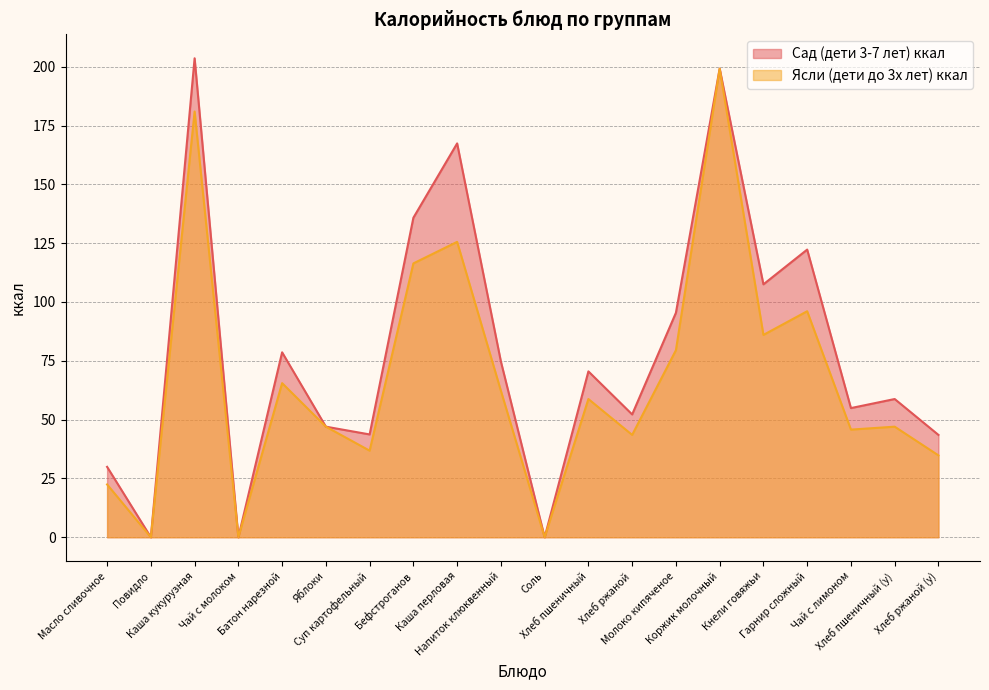

Which series has the largest total across all categories?

Сад (дети 3-7 лет) ккал